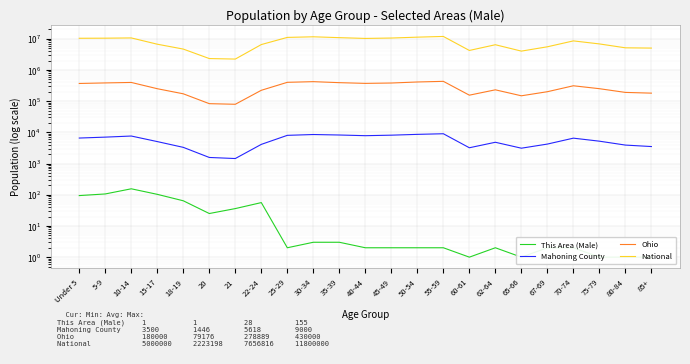

Read the National value at Under 5.

10319427